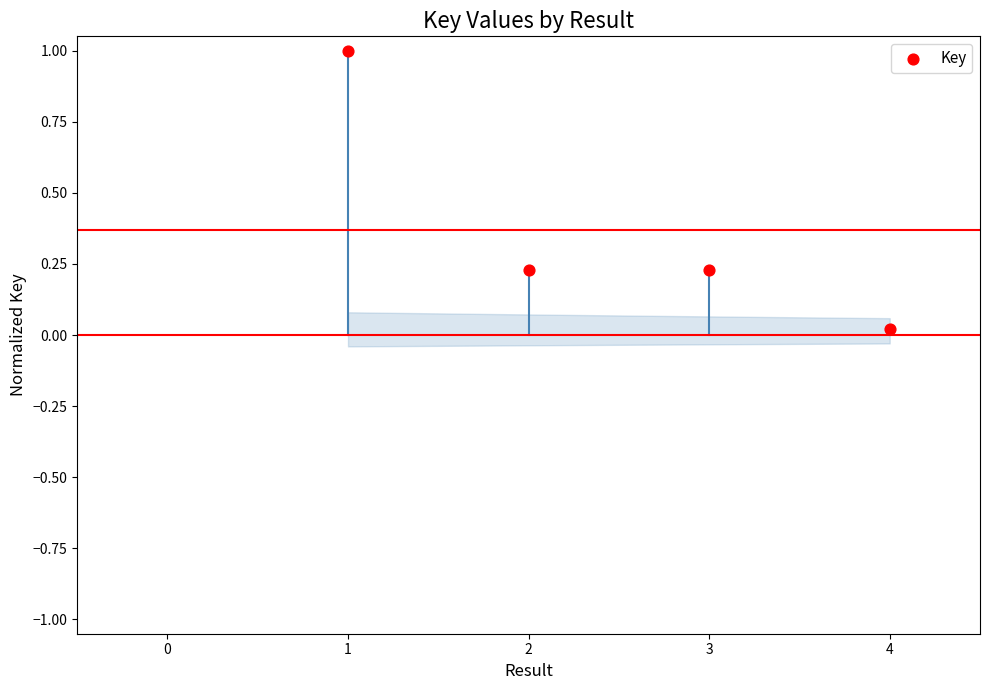

What is the average Y value?

0.4